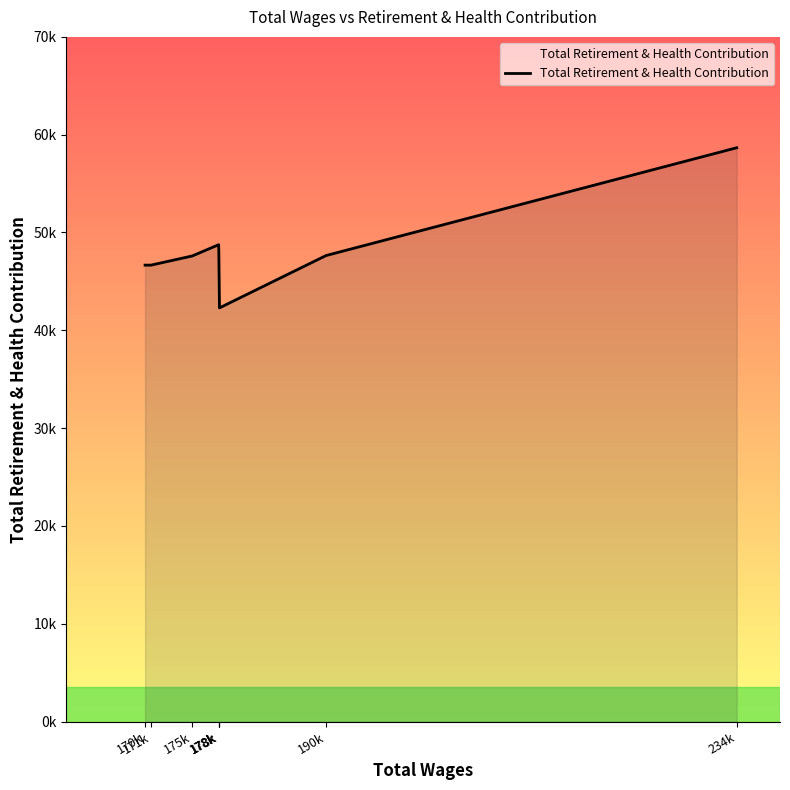

True or false: the data has more than 0 interior local peaks.

True